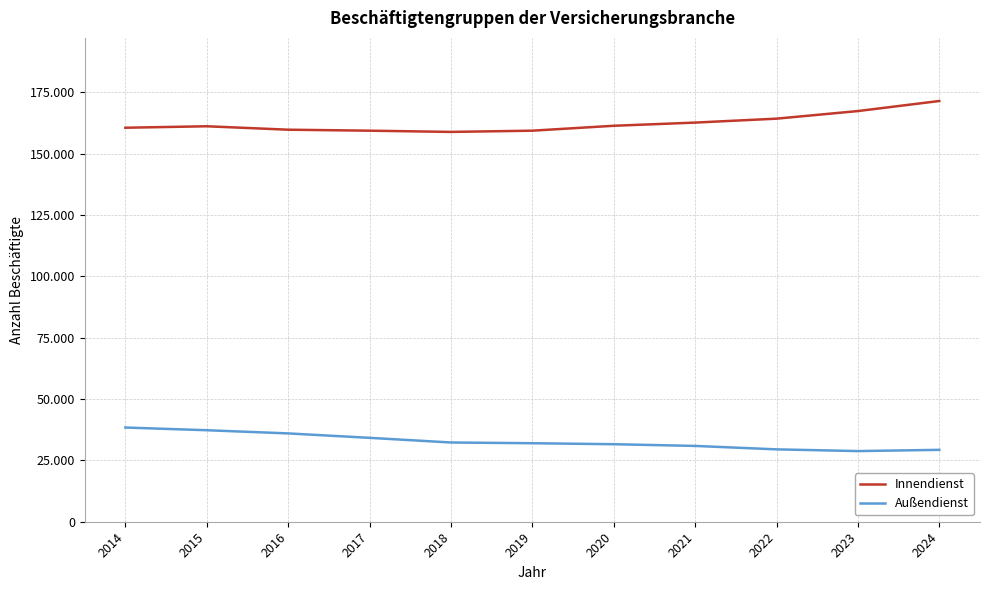

The value of Außendienst at 2015 is 37300. True or false?

True